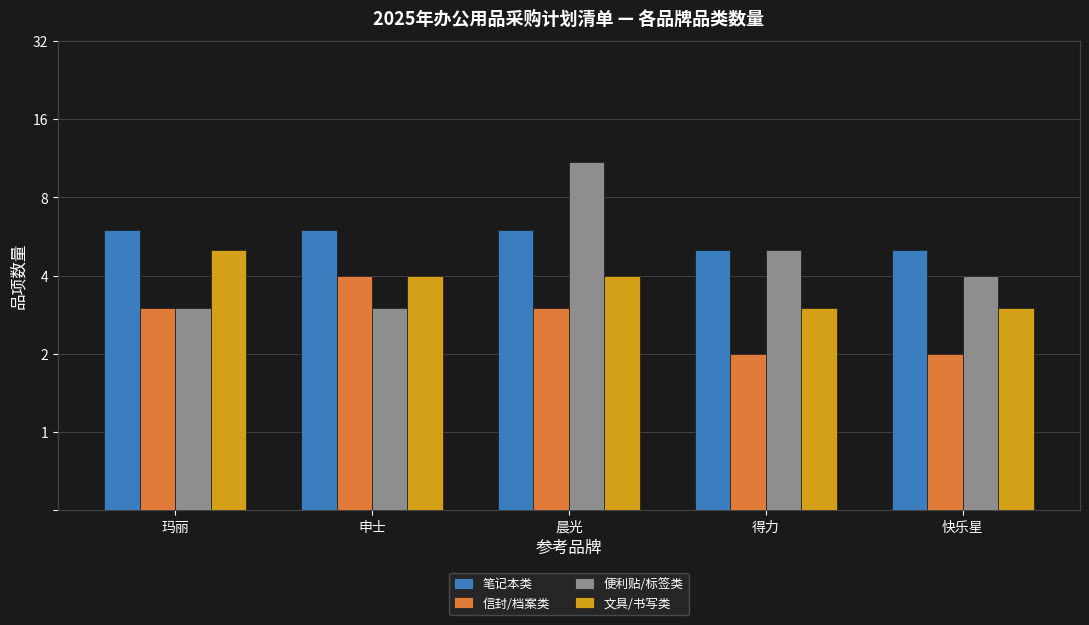

Reading left to right, what are all the values shown in this chart?

笔记本类: 6	6	6	5	5
信封/档案类: 3	4	3	2	2
便利贴/标签类: 3	3	11	5	4
文具/书写类: 5	4	4	3	3